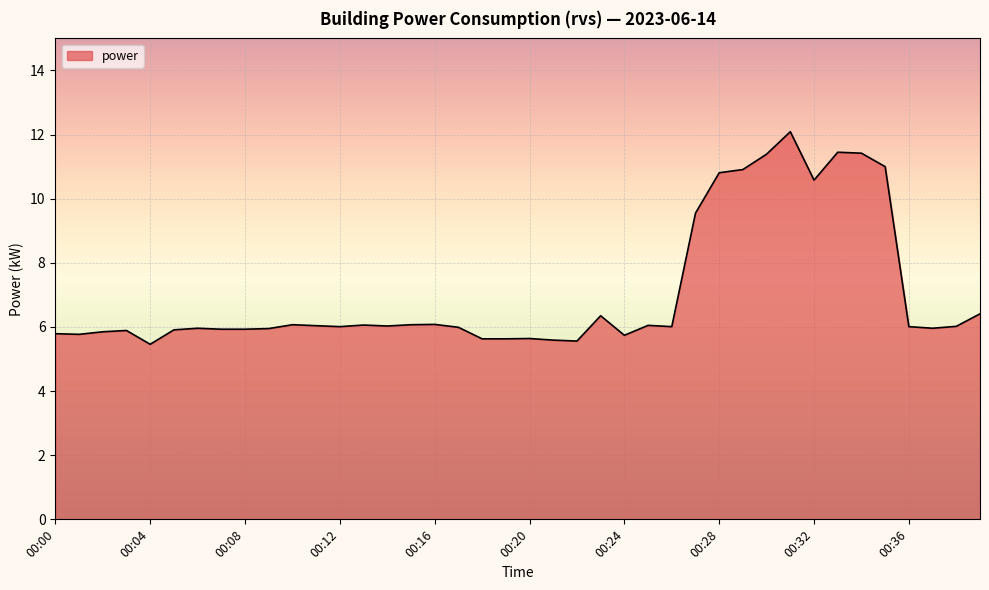

How many lines are shown in the chart?

1